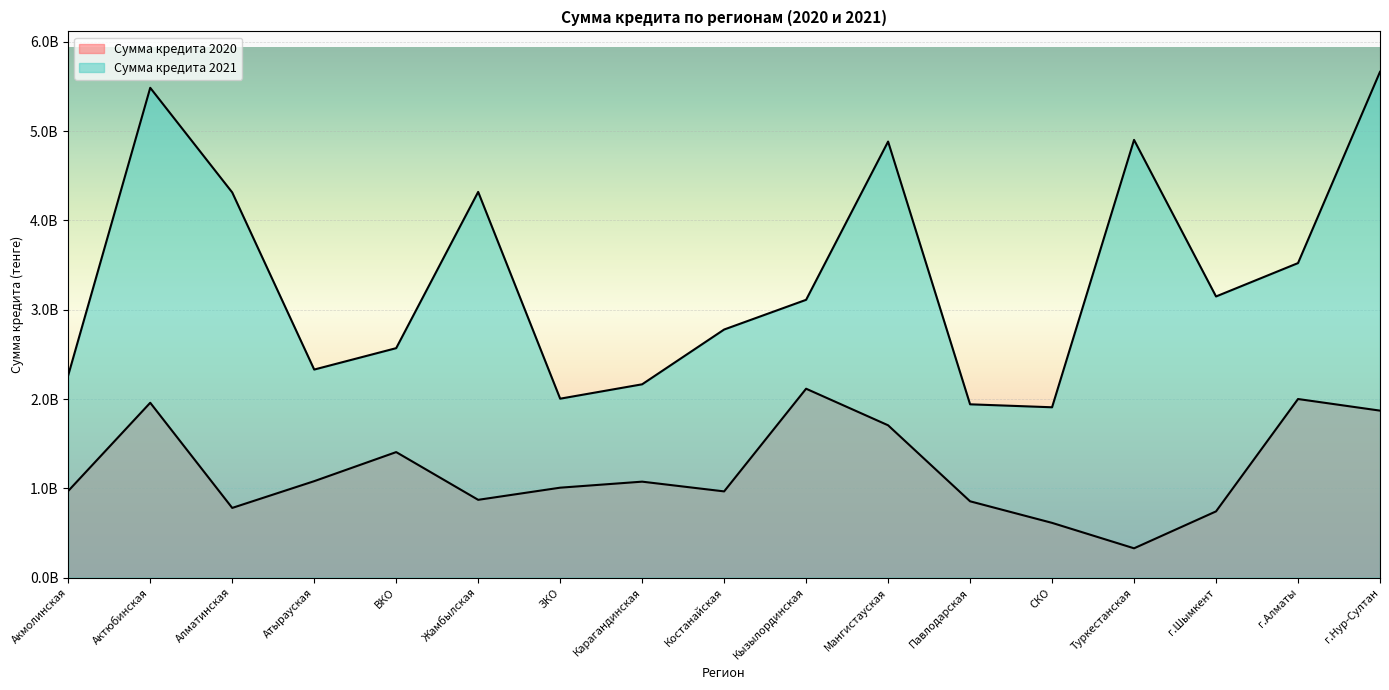

Is it true that Сумма кредита 2021 equals 3148663285.6 at г.Шымкент?

True